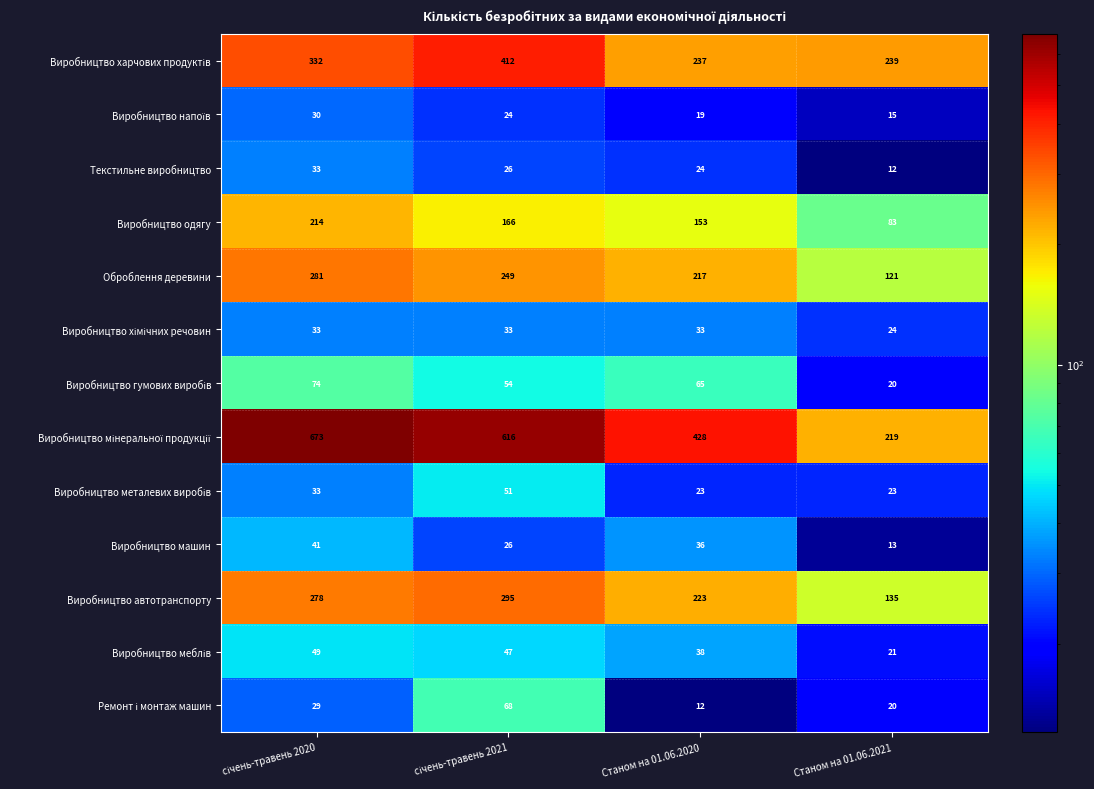

At which label is Текстильне виробництво closest to 22?

Станом на 01.06.2020